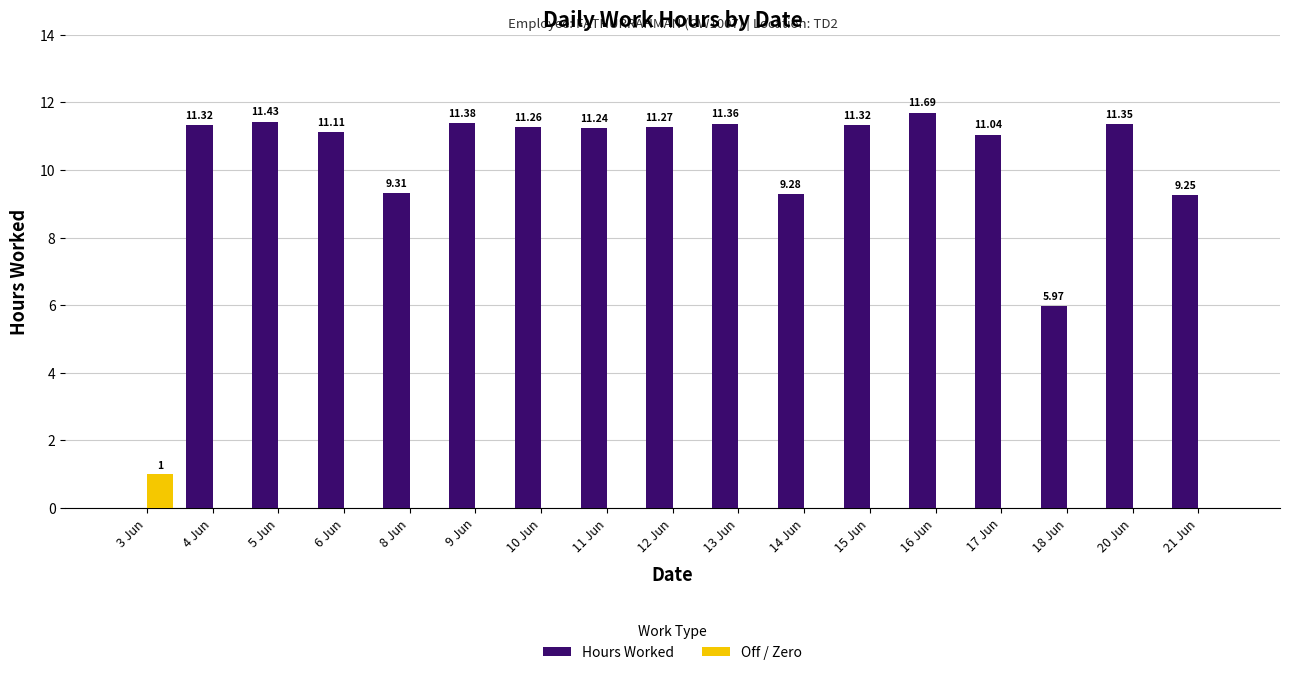

How many positive values does the Off / Zero series have?

1